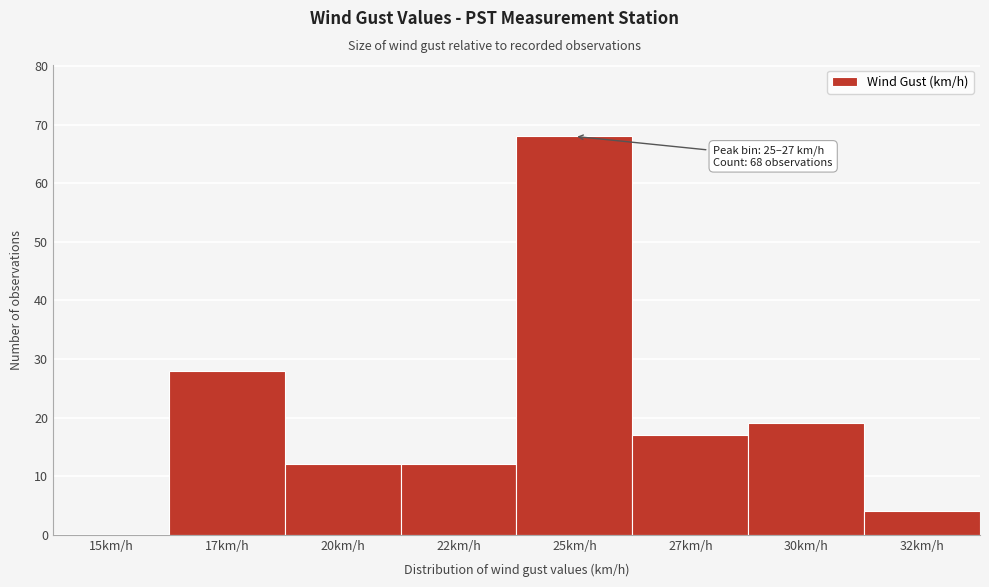

Reading left to right, list all the values displayed in this chart.

15km/h=0	17km/h=28	20km/h=12	22km/h=12	25km/h=68	27km/h=17	30km/h=19	32km/h=4